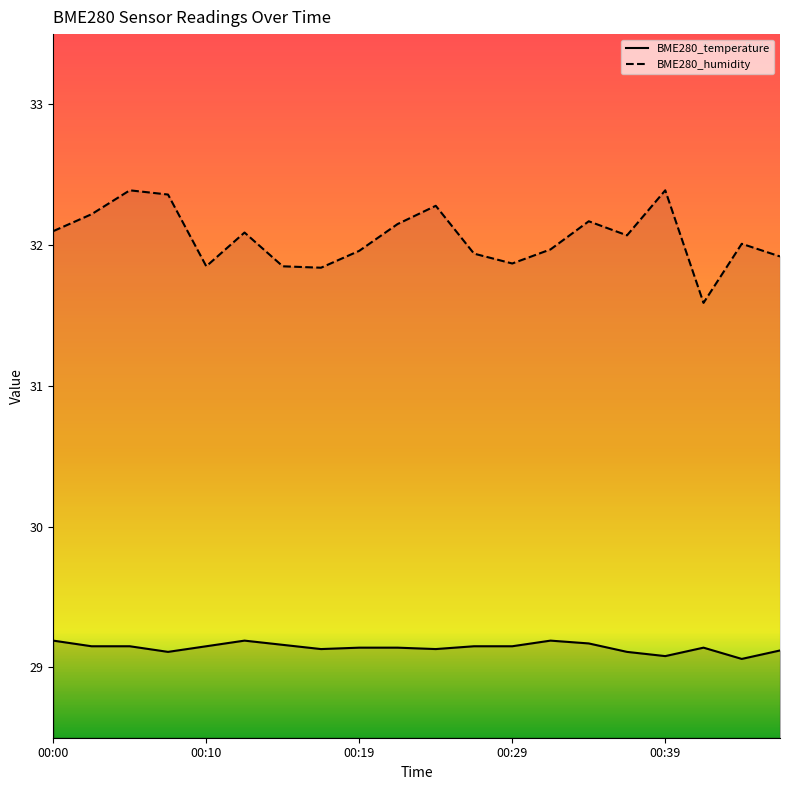

How many interior local valleys does the BME280_temperature series have?

5